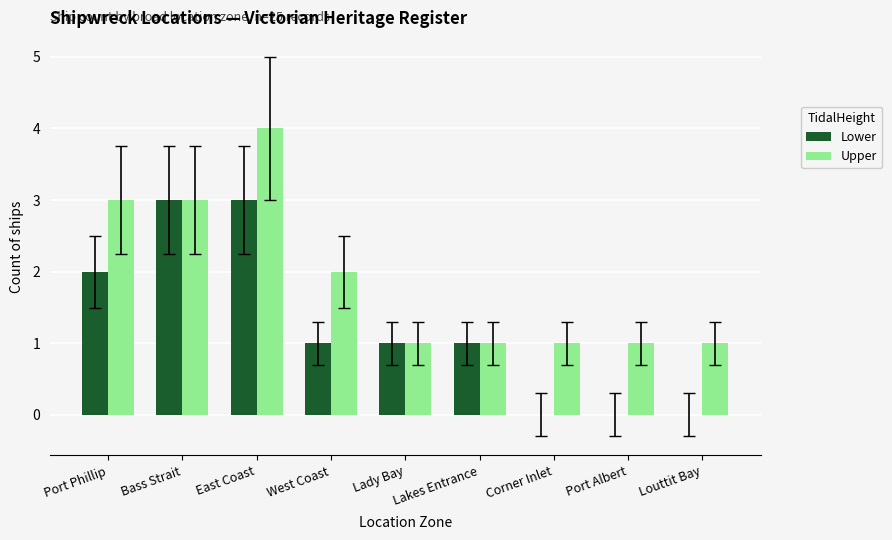

Reading left to right, what are all the values shown in this chart?

Lower: 2	3	3	1	1	1	0	0	0
Upper: 3	3	4	2	1	1	1	1	1